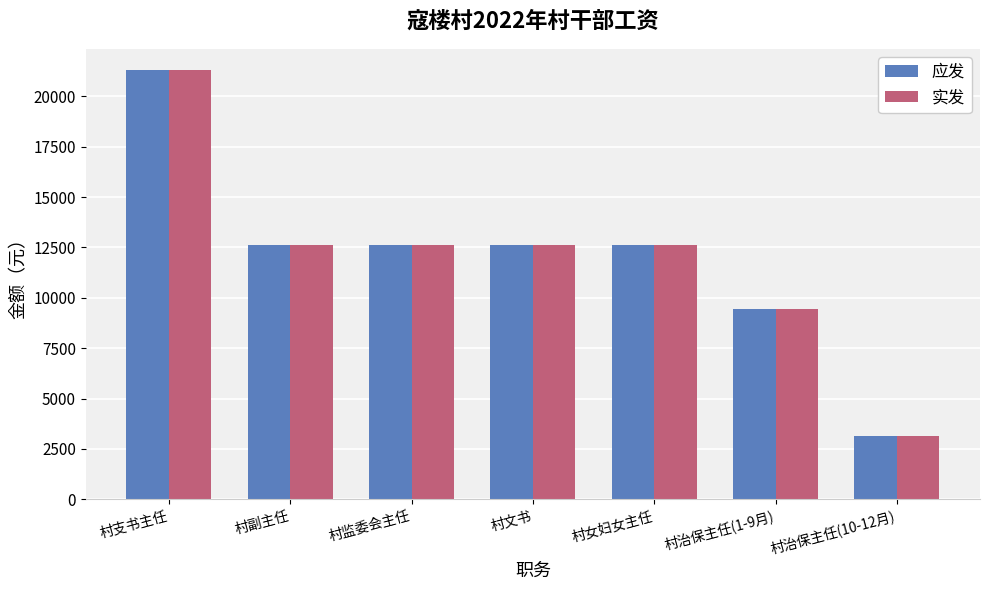

The value of 应发 at 村监委会主任 is 2932. True or false?

False